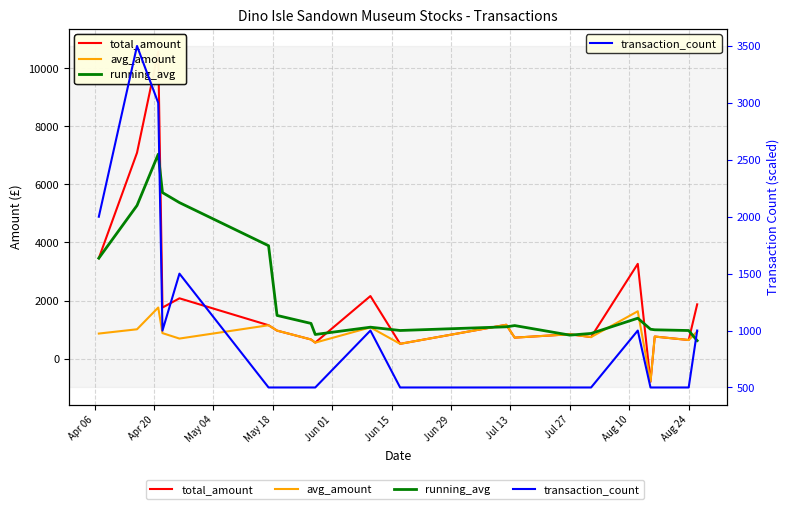

At which label is transaction_count closest to 2000?

Apr 06